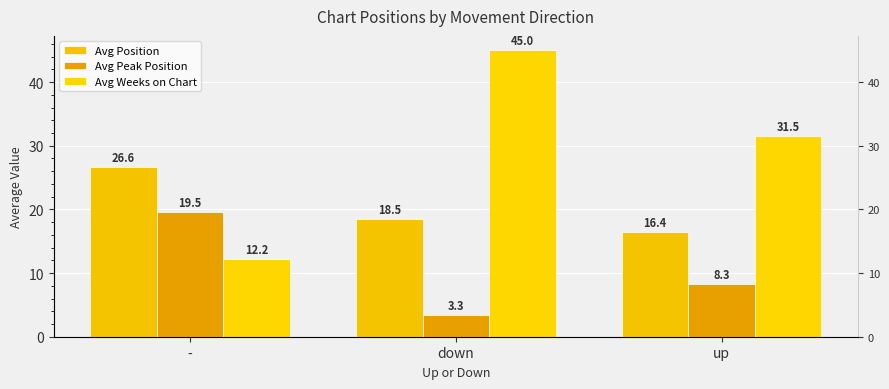

Reading right to left, extract all data points from this chart.

Avg Position: 16.4	18.5	26.6
Avg Peak Position: 8.3	3.3	19.5
Avg Weeks on Chart: 31.5	45.0	12.2